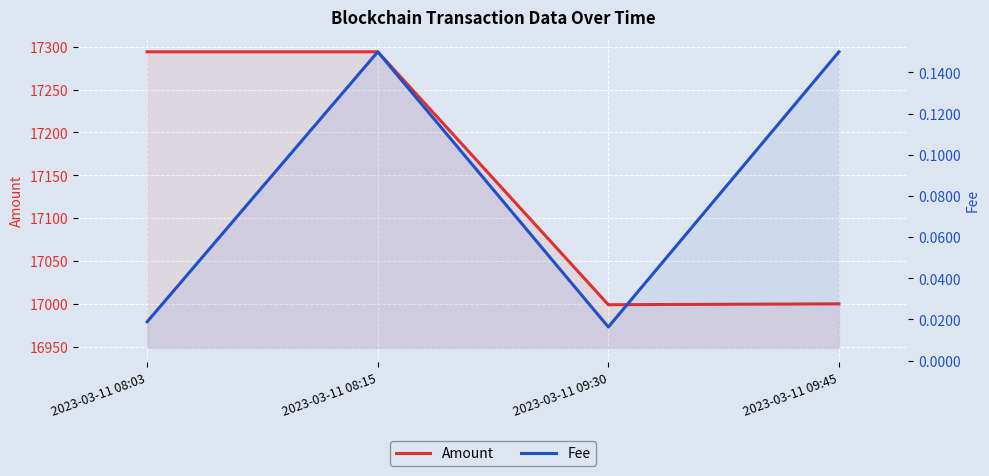

Which series has the largest range (max minus min)?

Amount